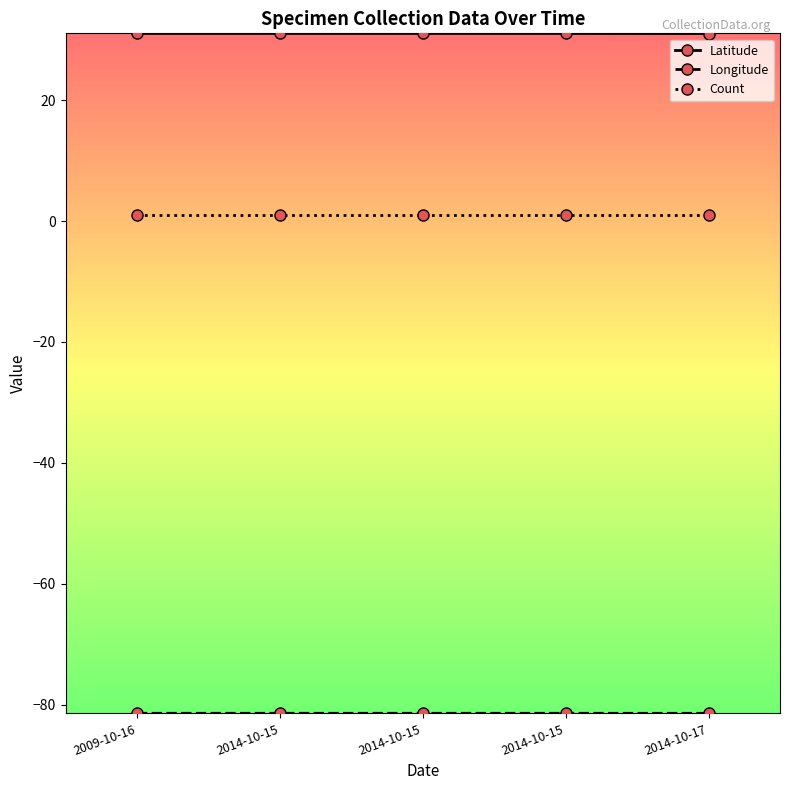

How many series are shown in this chart?

3